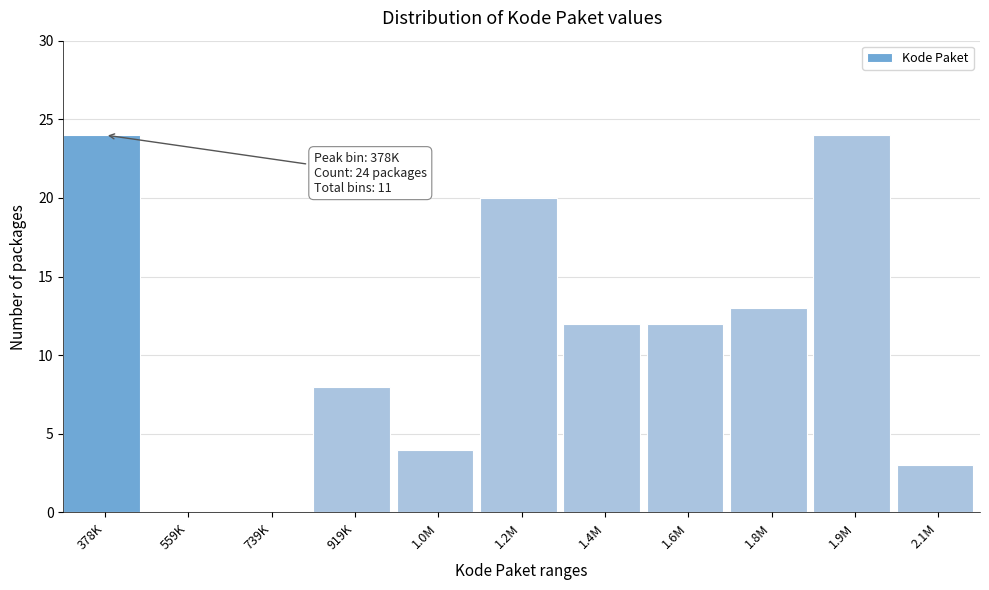

What is the sum of all values?

120